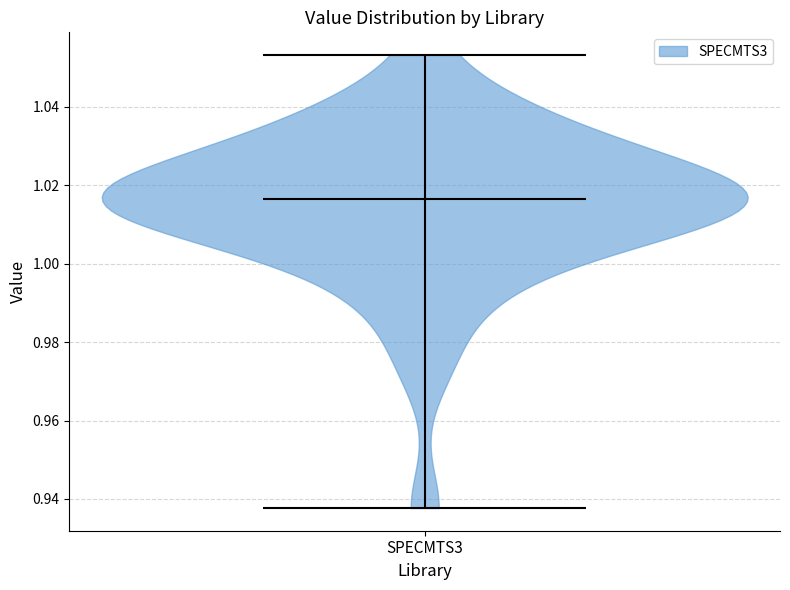

What is the lowest point the violin for SPECMTS3 reaches on the y-axis? The values are not printed on the chart, so give them approximately, as read against the axis.

0.938